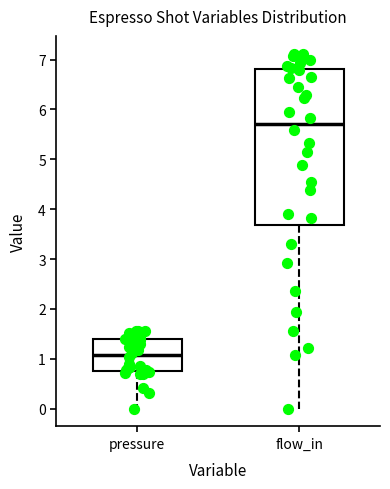

Reading left to right, read every box against the y-axis: the position of its median line, the range the box covers, and the ends of its whiskers. The values are not printed on the chart, so give them approximately, as read against the axis.

pressure: median 1.1, box 0.8 to 1.4, whiskers 0.0 to 1.6
flow_in: median 5.7, box 3.7 to 6.8, whiskers 0.0 to 7.1